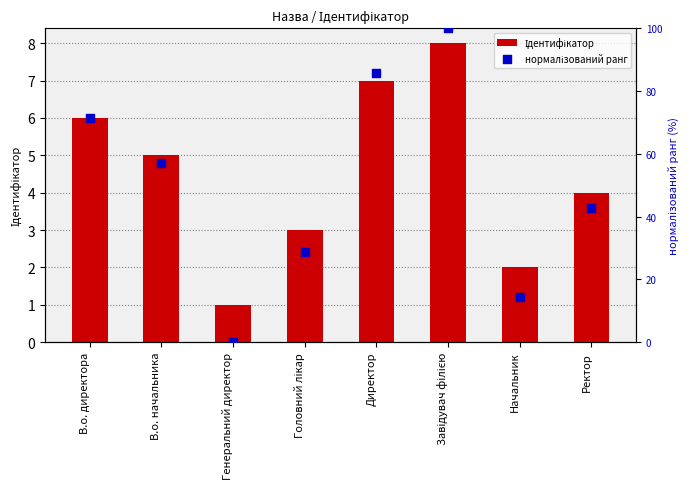

Which series reaches the maximum Y coordinate?

нормалізований ранг